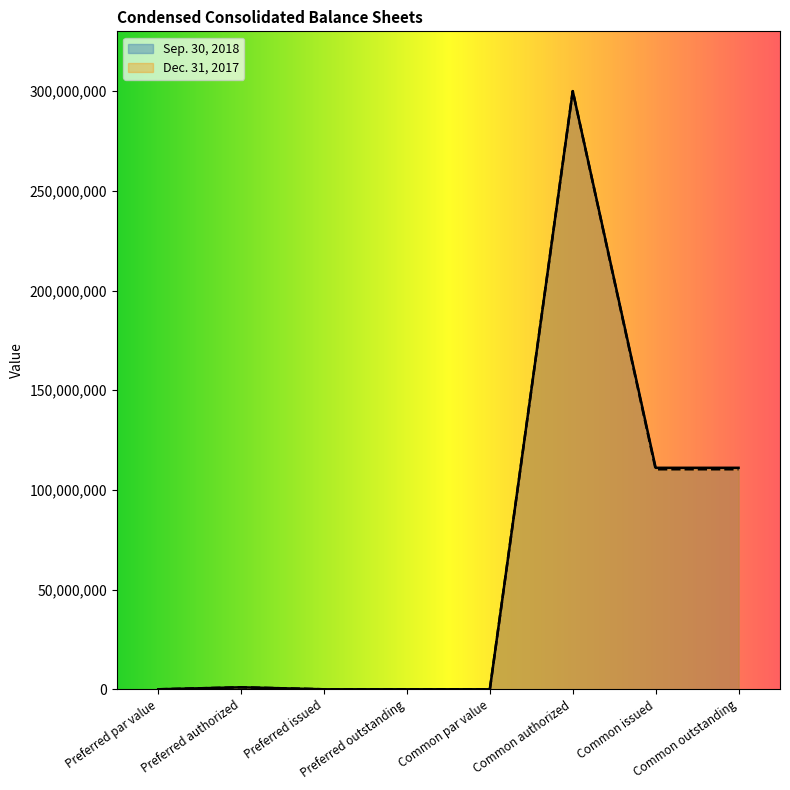

How many data points does each series have?

8